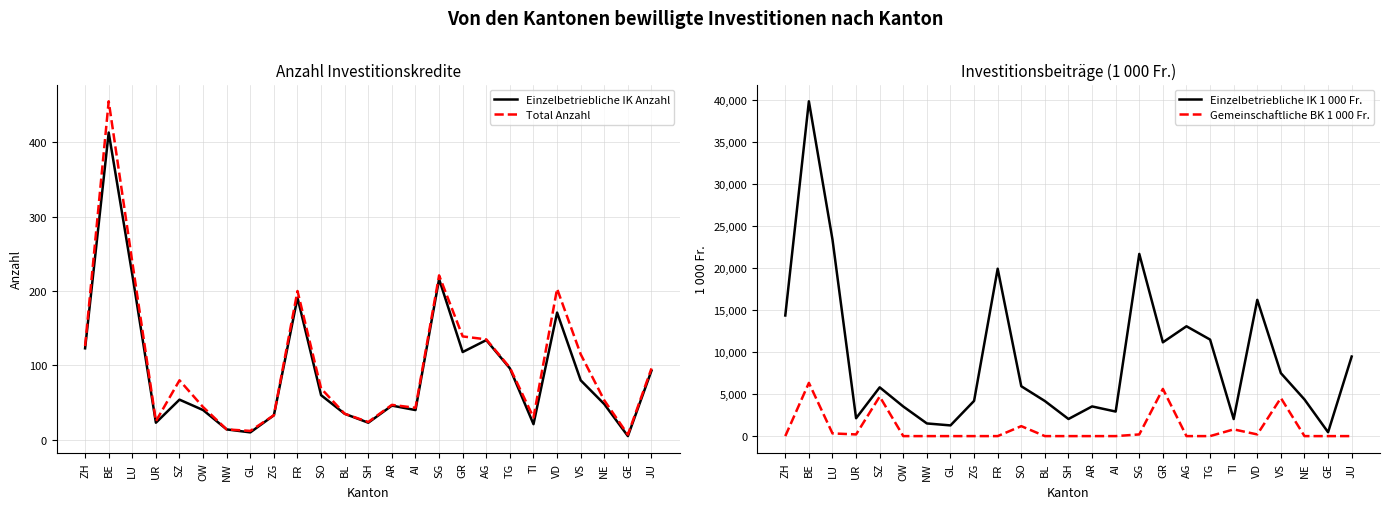

Reading right to left, extract all data points from this chart.

Einzelbetriebliche IK Anzahl: 93	5	48	80	171	21	96	134	118	216	40	46	23	35	60	191	33	10	14	40	54	23	222	413	123
Total Anzahl: 96	7	53	115	203	30	97	135	139	221	43	47	24	35	69	200	33	12	14	44	80	25	239	455	126
Einzelbetriebliche IK 1 000 Fr.: 9469	463	4361	7493	16214	2030	11488	13070	11161	21682	2921	3533	2036	4173	5933	19920	4192	1273	1507	3522	5804	2126	23389	39844	14354
Gemeinschaftliche BK 1 000 Fr.: 0	0	0	4536	200	800	0	0	5615	200	0	0	0	0	1186	0	0	0	0	0	4709	200	320	6335	0